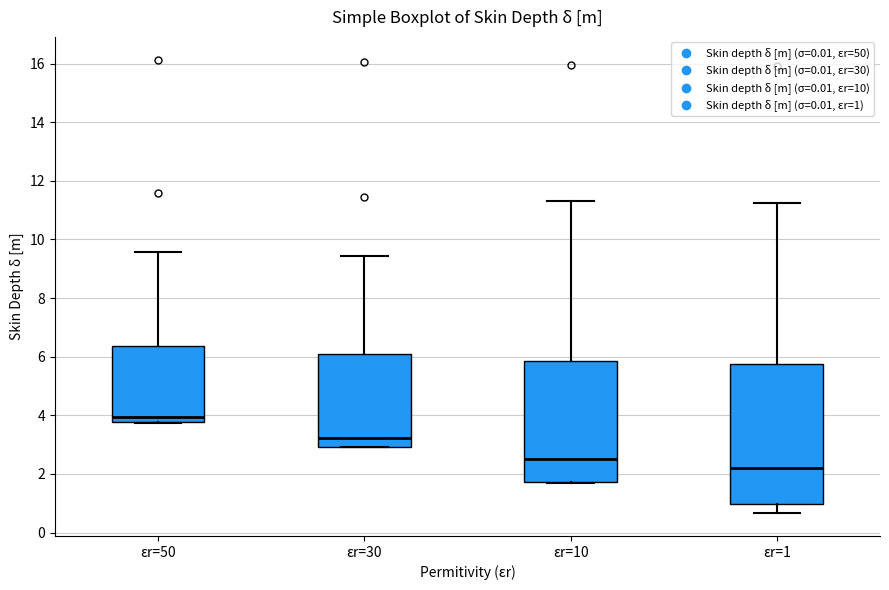

Reading left to right, transcribe this box plot: for each box, give where its median line is, the range the box spans, and where its two whiskers end, as read against the y-axis. The values are not printed on the chart, so give them approximately, as read against the axis.

εr=50: median 4.0, box 3.8 to 6.4, whiskers 3.8 to 9.6
εr=30: median 3.2, box 3.0 to 6.2, whiskers 3.0 to 9.4
εr=10: median 2.6, box 1.8 to 5.8, whiskers 1.6 to 11.4
εr=1: median 2.2, box 1.0 to 5.8, whiskers 0.6 to 11.2